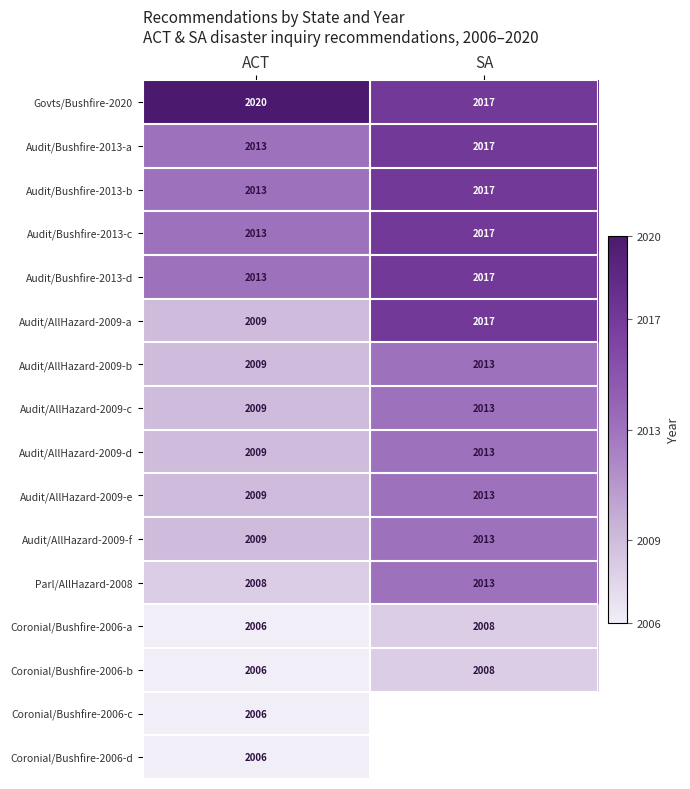

Count the number of categories in the chart.

2